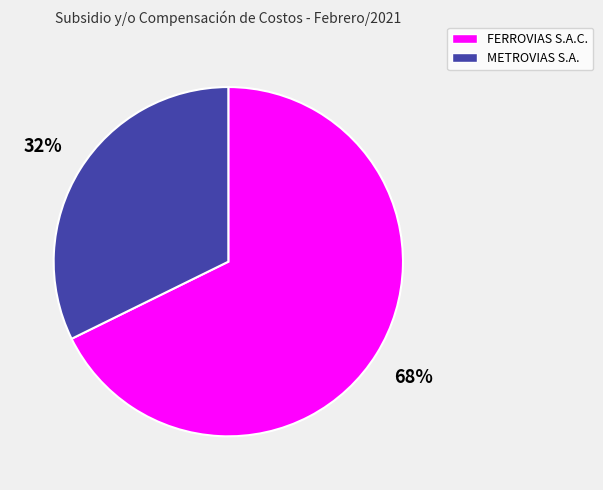

Count the number of slices in the pie.

2